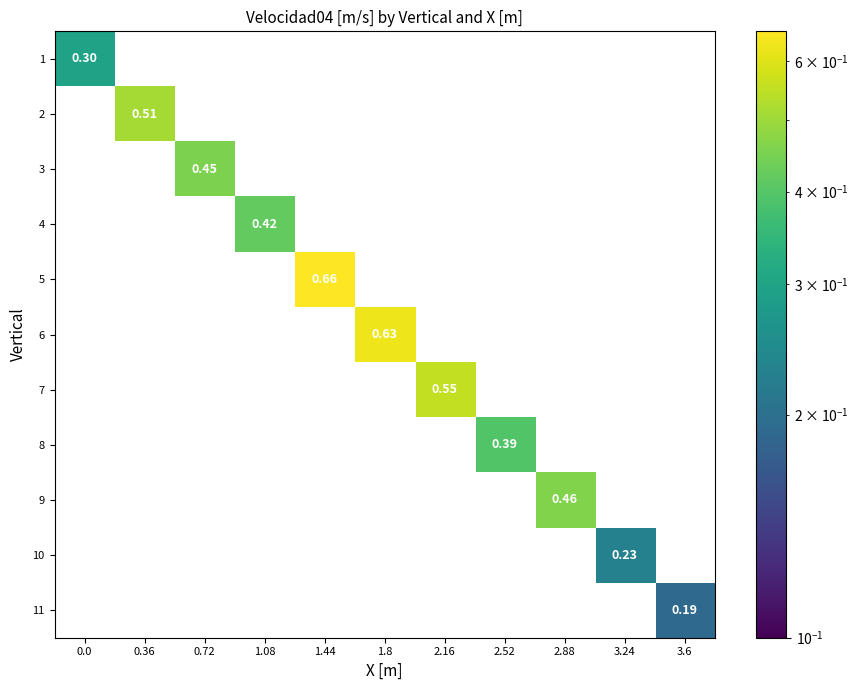

What is the sum of all 1 values?

0.3